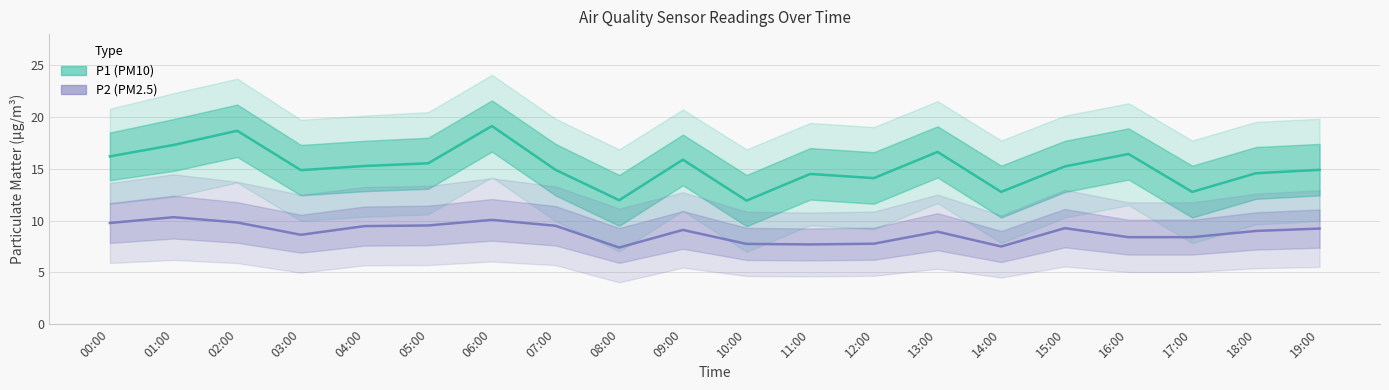

What is the sum of all P2 (PM2.5) values?

177.6